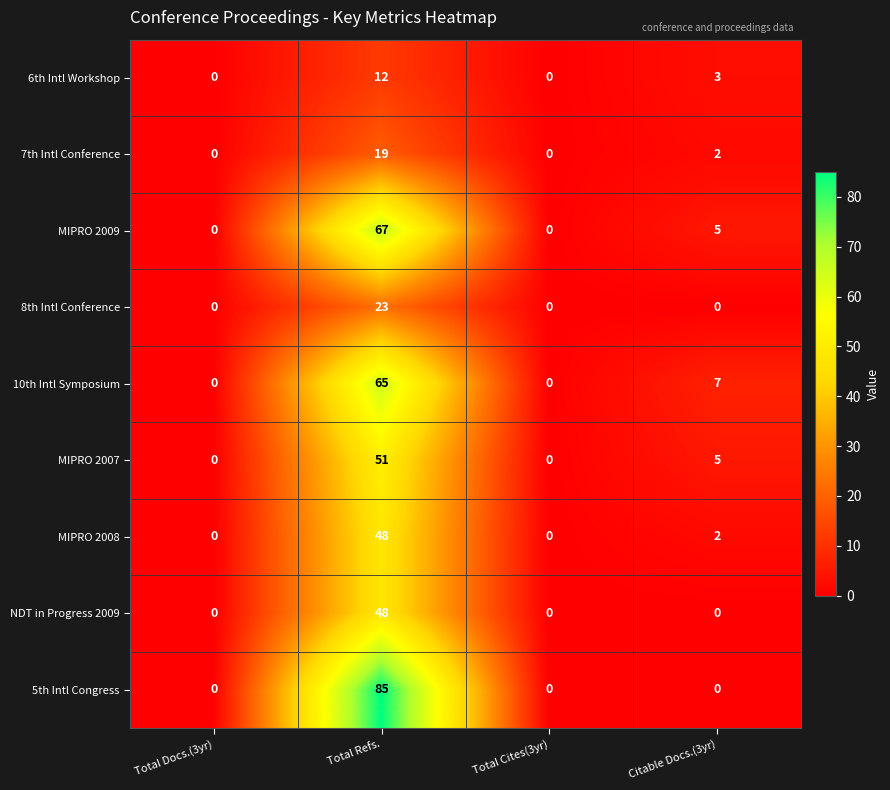

Where does the MIPRO 2008 series first go above 2?

Total Refs.